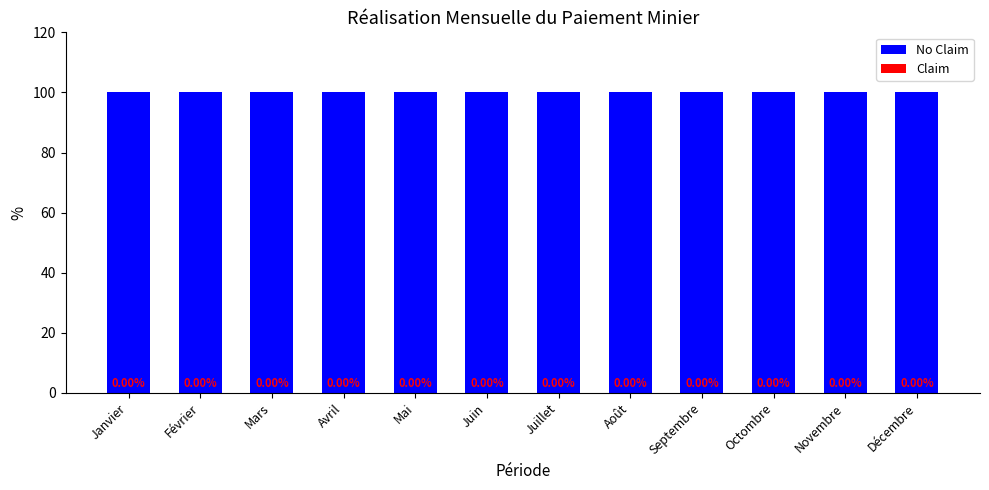

What is the value of the No Claim bar at the 11th from the left?

100